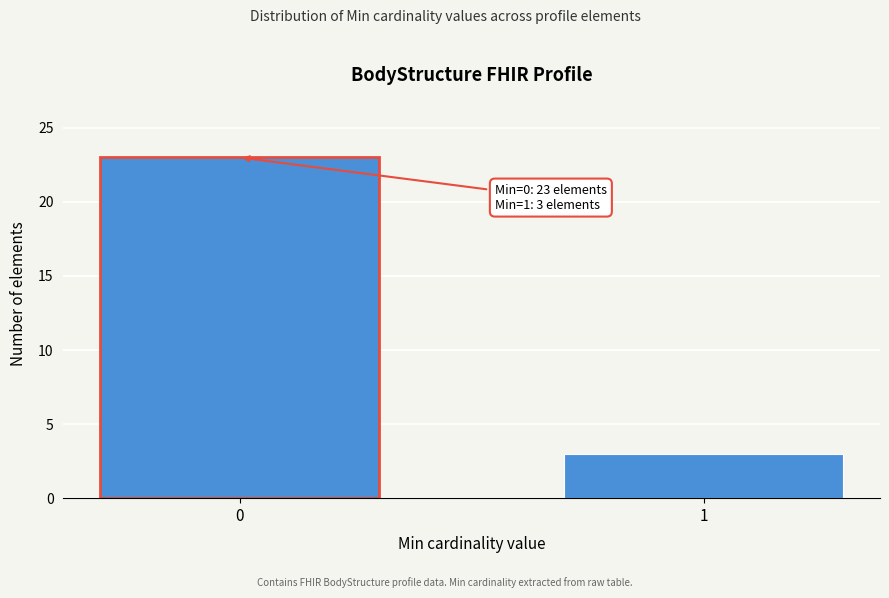

Reading right to left, extract all data points from this chart.

3	23